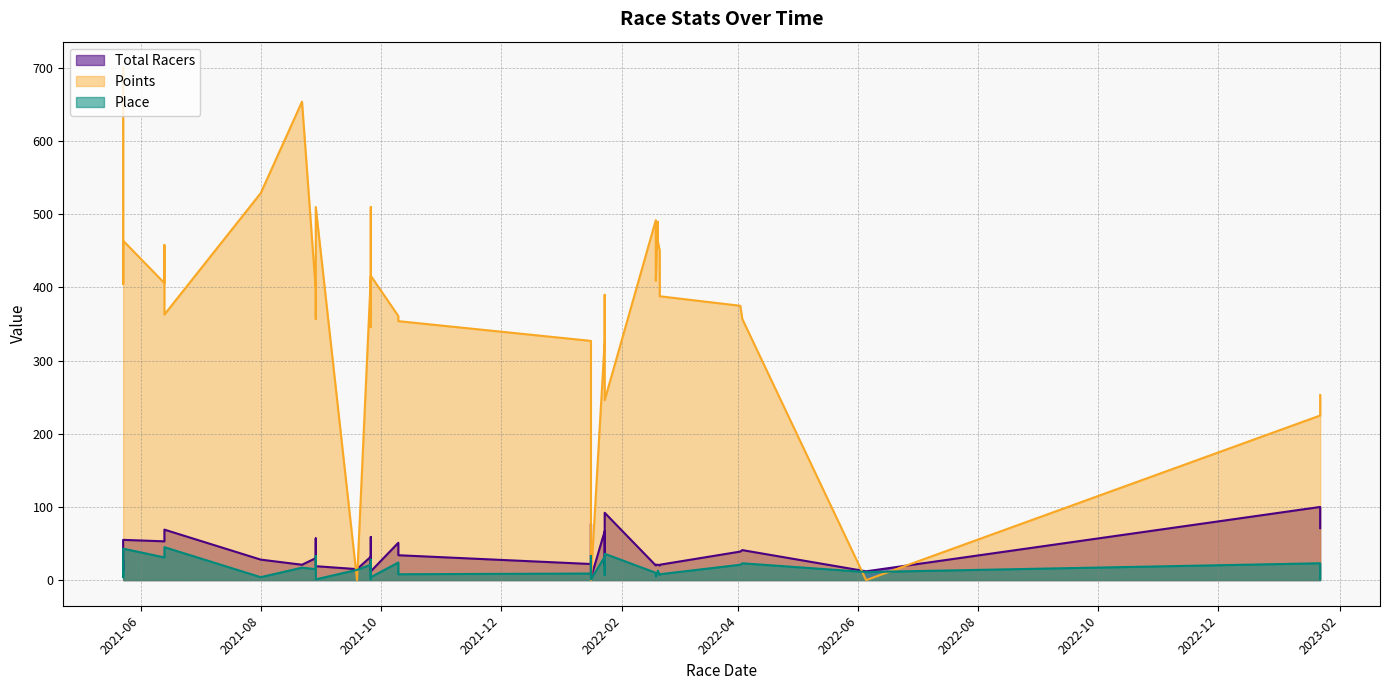

What is the value of the Total Racers point at the 35th from the left?

55